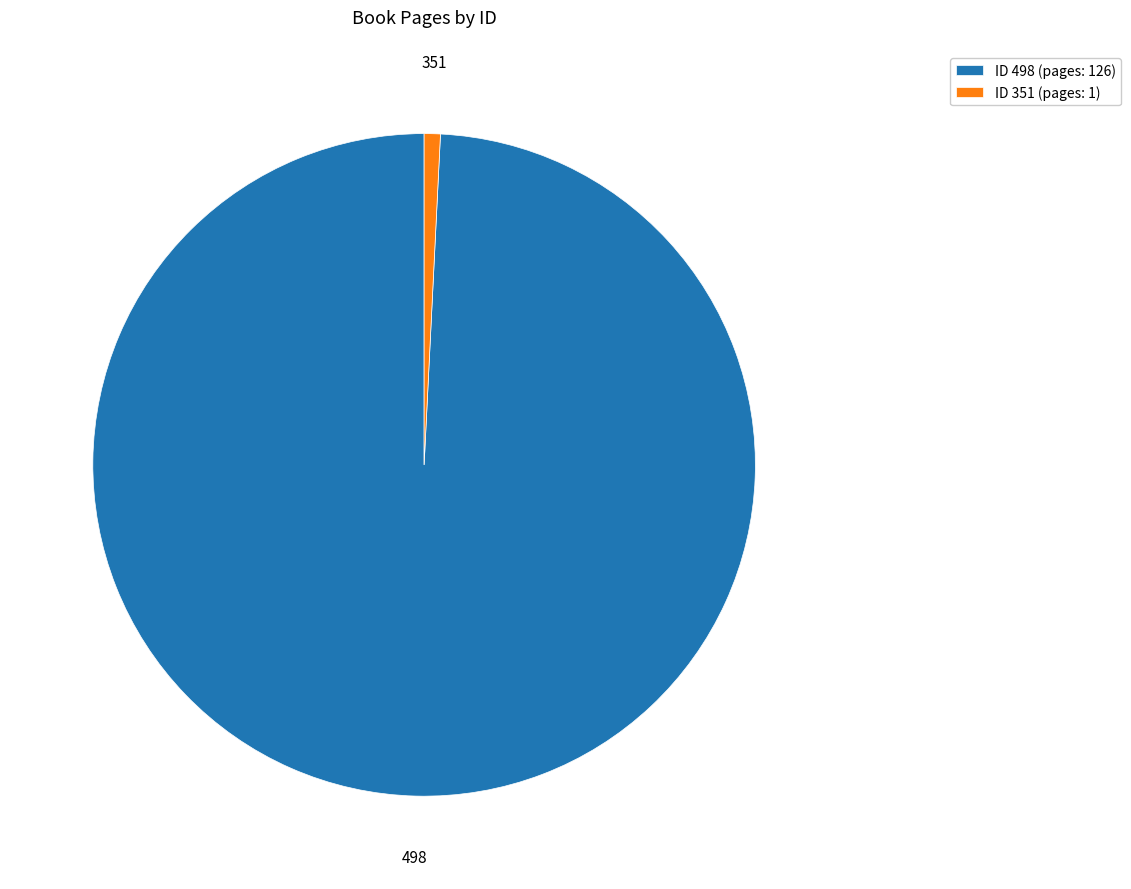

The 498 slice represents 99% of the pie. True or false?

True